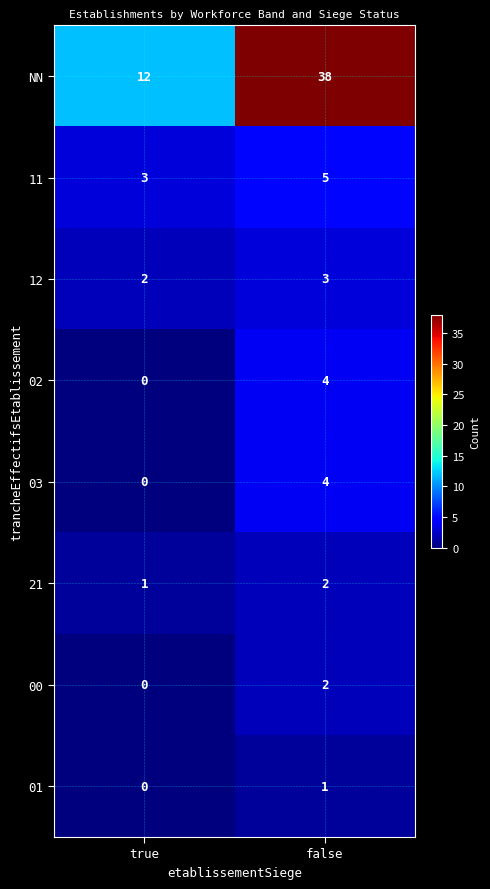

The 02 series shows 1 at true. True or false?

False